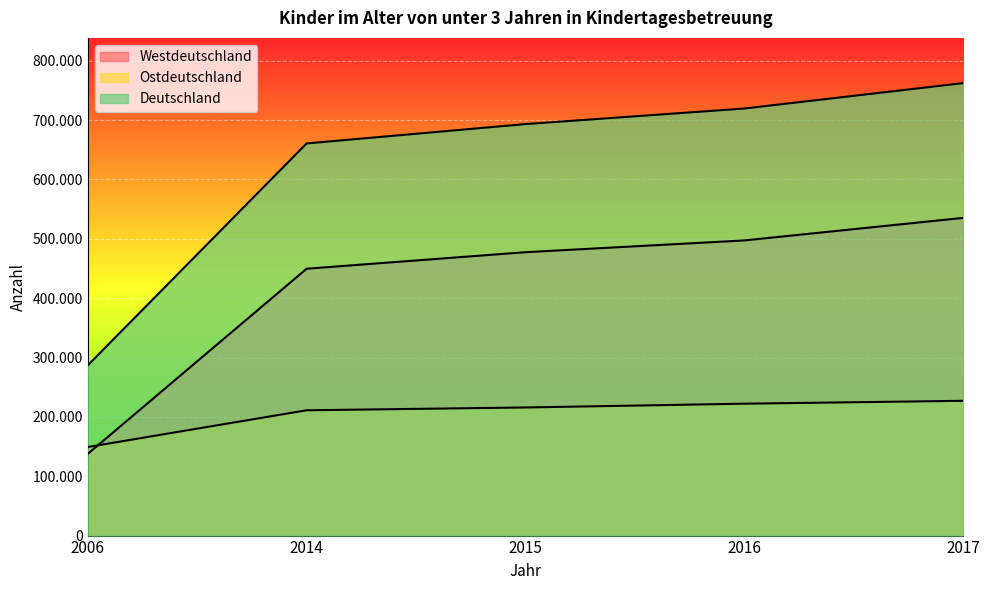

How many data points in Ostdeutschland are above 215860?

2